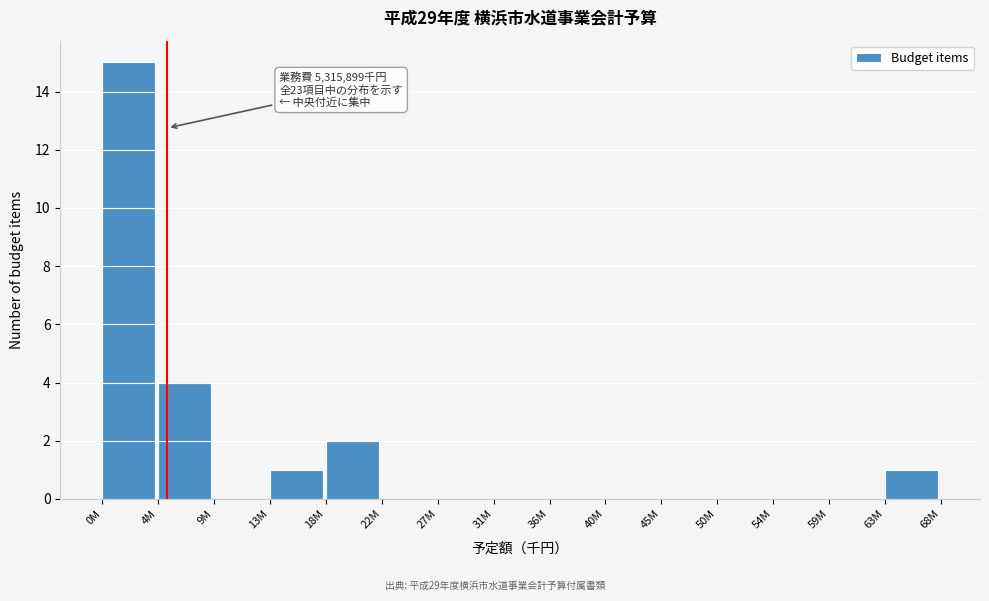

Reading left to right, transcribe all the data shown in this chart.

0M=15	4M=4	9M=0	13M=1	18M=2	22M=0	27M=0	31M=0	36M=0	40M=0	45M=0	50M=0	54M=0	59M=0	63M=1